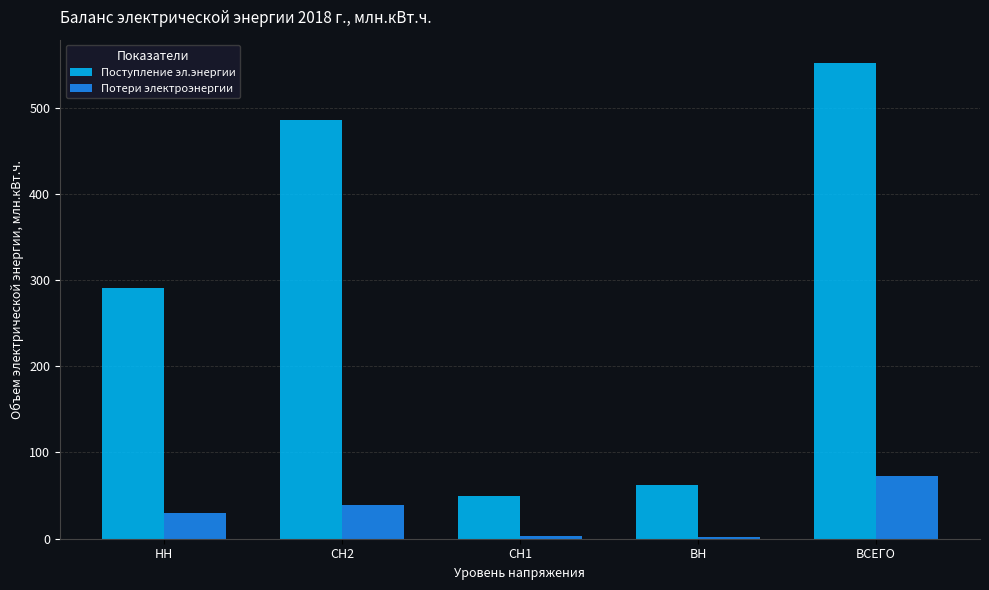

Which series has the largest total across all categories?

Поступление эл.энергии